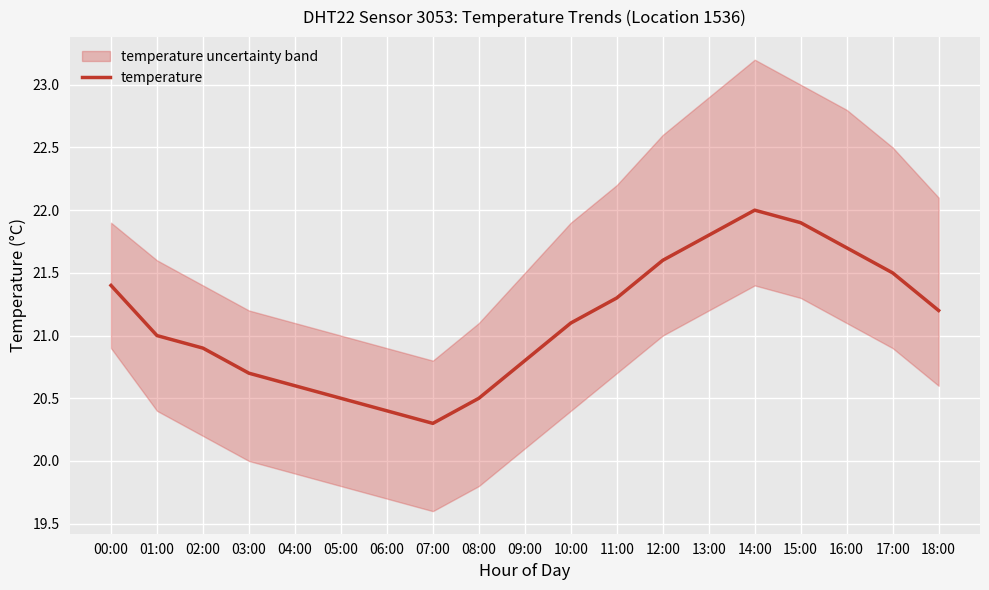

Reading right to left, what are all the values shown in this chart?

21.2	21.5	21.7	21.9	22.0	21.8	21.6	21.3	21.1	20.8	20.5	20.3	20.4	20.5	20.6	20.7	20.9	21.0	21.4